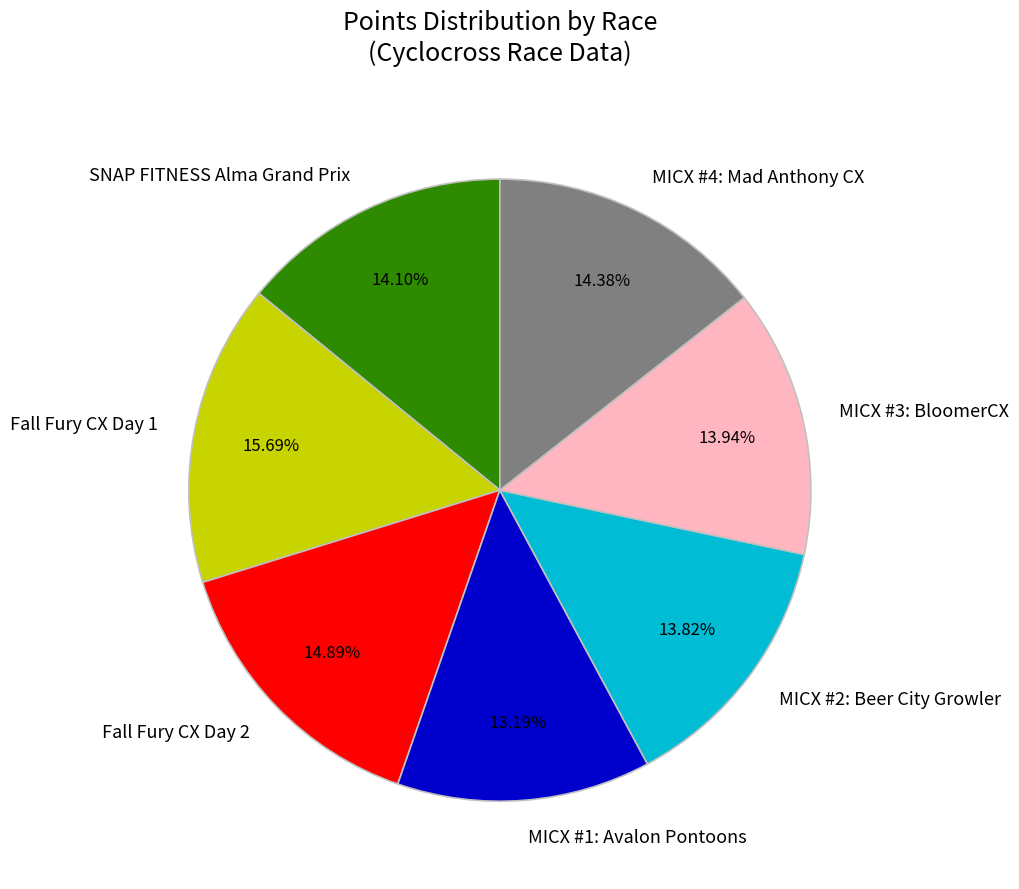

Which has a higher value, MICX #3: BloomerCX or MICX #1: Avalon Pontoons?

MICX #3: BloomerCX